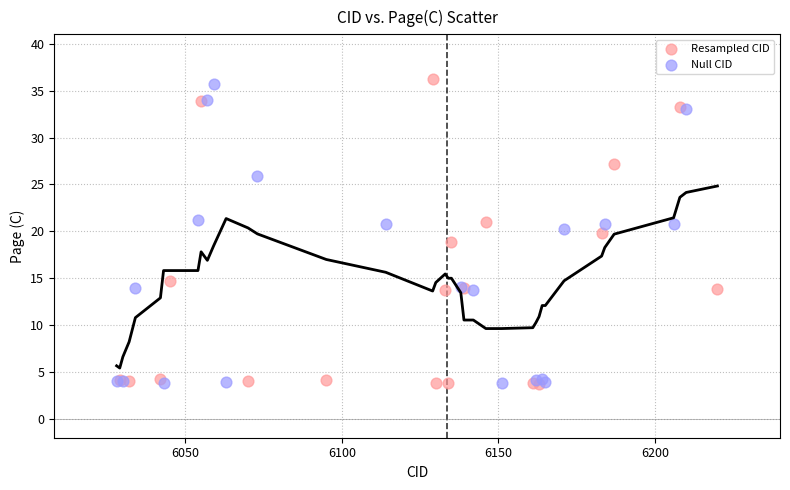

Which series contains the highest Y value?

Resampled CID